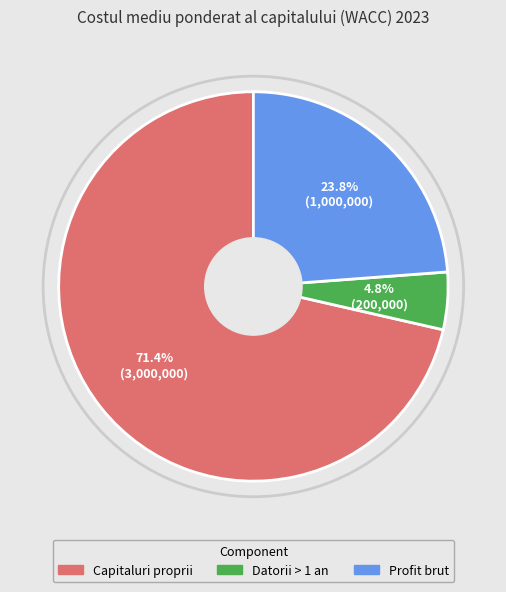

What is the smallest slice in the pie chart?

Datorii > 1 an